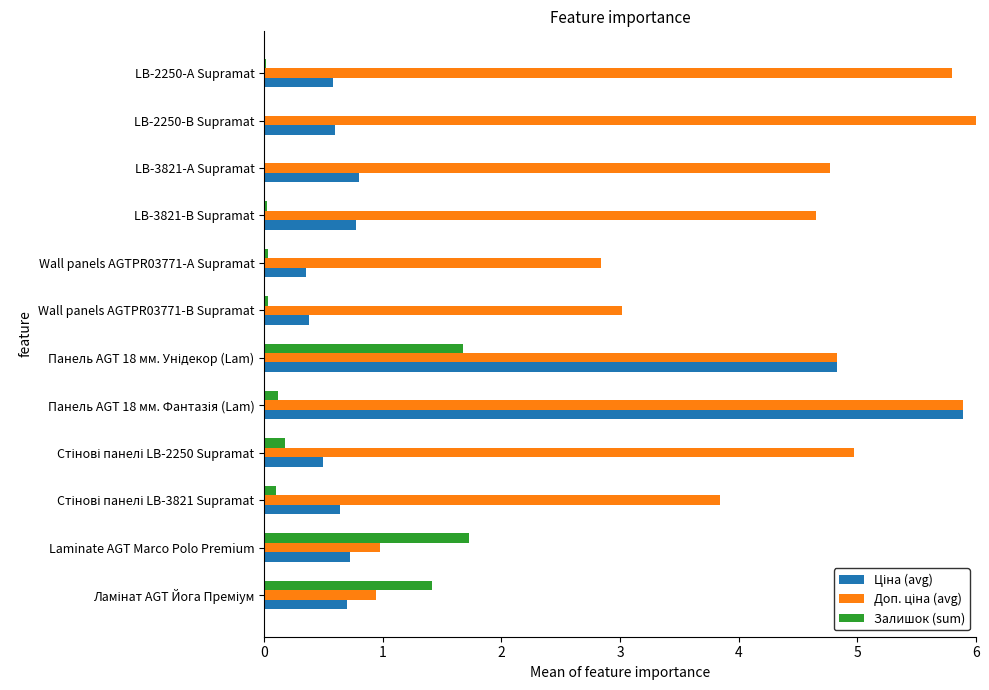

The Залишок (sum) series shows 0.0 at LB-2250-В Supramat. True or false?

True